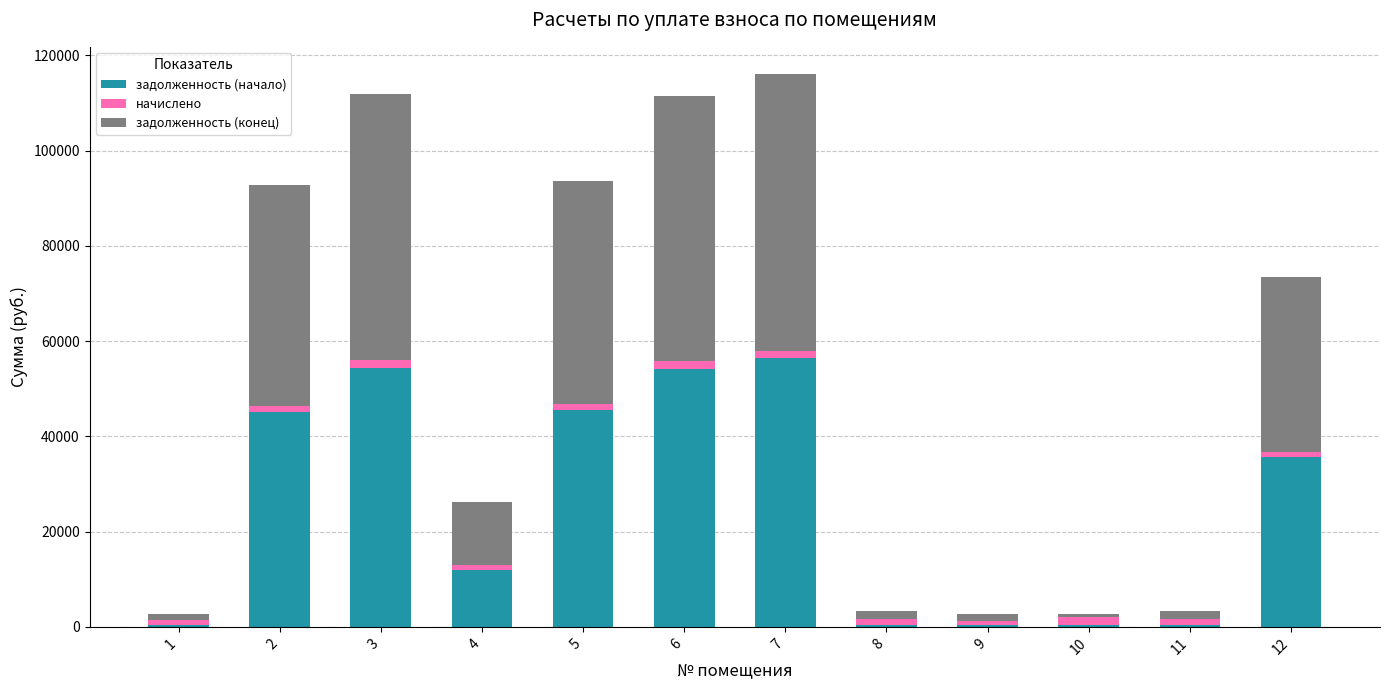

What is the total value across all series at 11?

3343.3